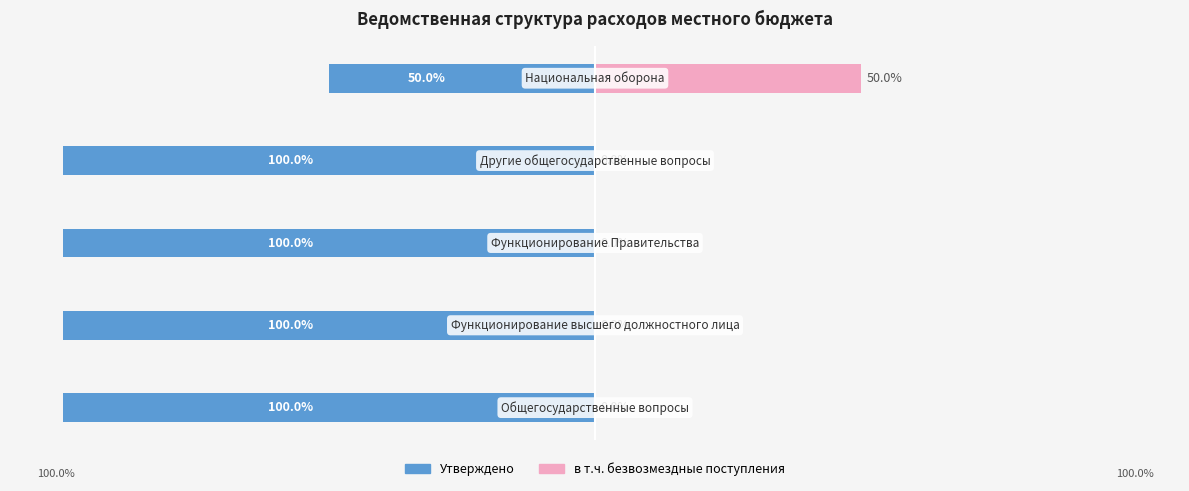

What is the spread (max minus min) of values at 1?

100